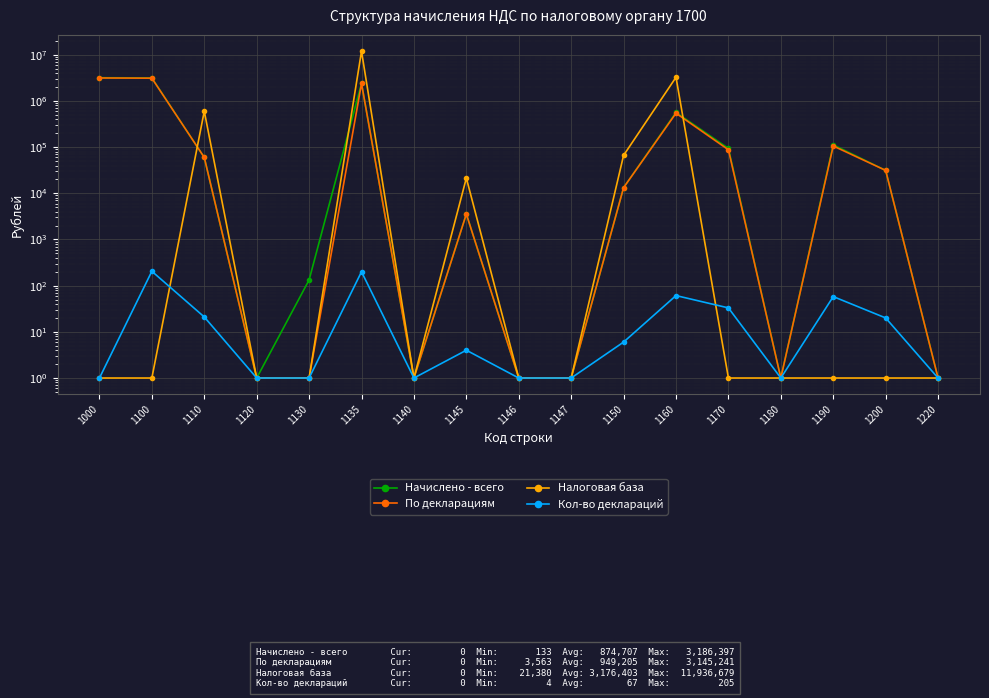

Reading left to right, transcribe all the data shown in this chart.

Начислено - всего: 1000=3186397	1100=3155058	1110=59710	1120=1	1130=133	1135=2403065	1140=1	1145=3563	1146=1	1147=1	1150=13269	1160=563166	1170=93927	1180=1	1190=112151	1200=31339	1220=1
По декларациям: 1000=3145241	1100=3113902	1110=59914	1120=1	1130=1	1135=2388235	1140=1	1145=3563	1146=1	1147=1	1150=13269	1160=542997	1170=87698	1180=1	1190=105894	1200=31339	1220=1
Налоговая база: 1000=1	1100=1	1110=599145	1120=1	1130=1	1135=11936679	1140=1	1145=21380	1146=1	1147=1	1150=66346	1160=3258468	1170=1	1180=1	1190=1	1200=1	1220=1
Кол-во деклараций: 1000=1	1100=205	1110=21	1120=1	1130=1	1135=200	1140=1	1145=4	1146=1	1147=1	1150=6	1160=61	1170=33	1180=1	1190=58	1200=20	1220=1